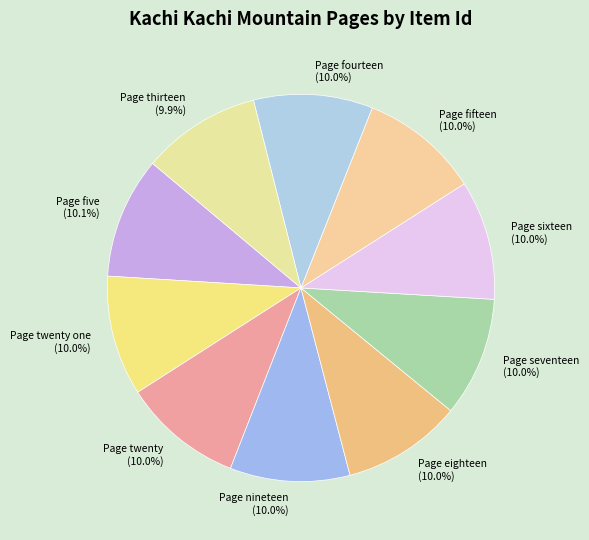

Count the number of slices in the pie.

10